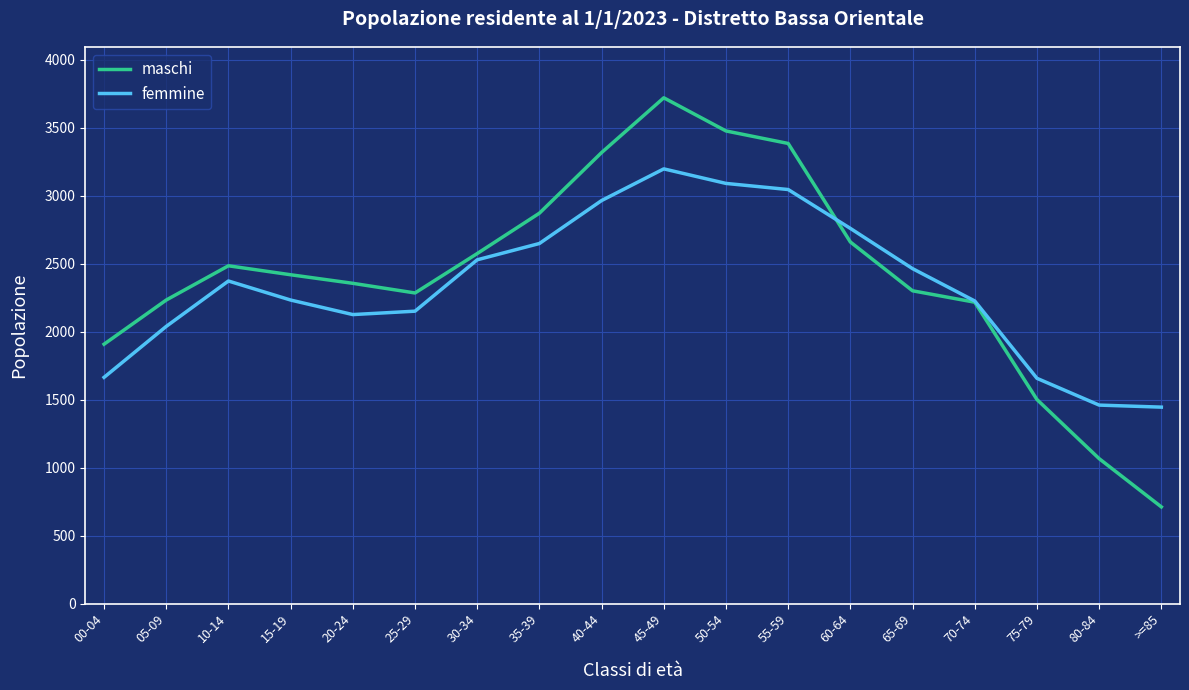

What is the difference between the highest and lowest values at 45-49?

523